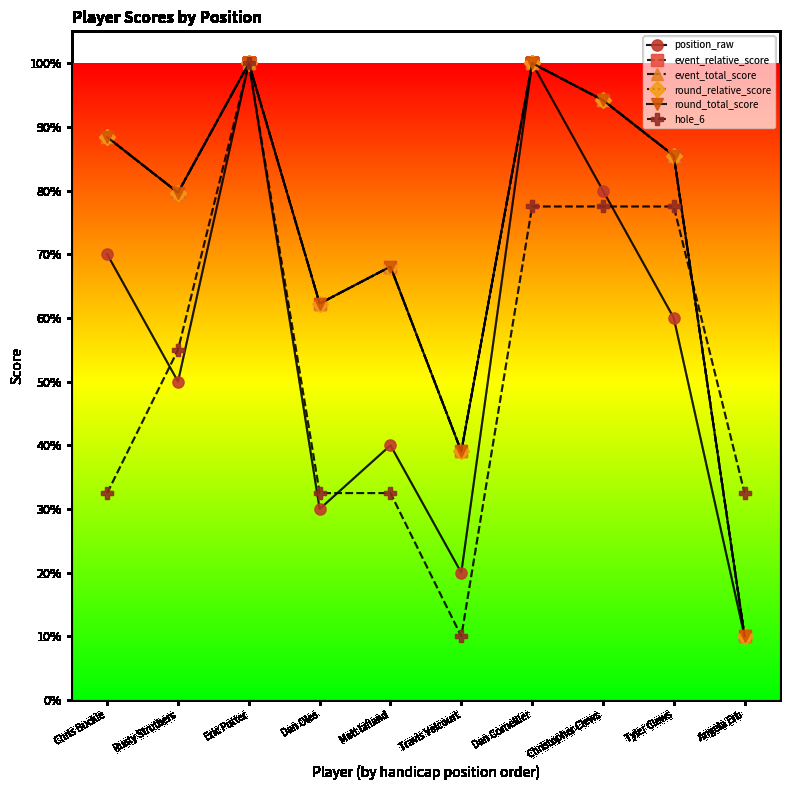

At which label does event_total_score first exceed 85?

Chris Buckle